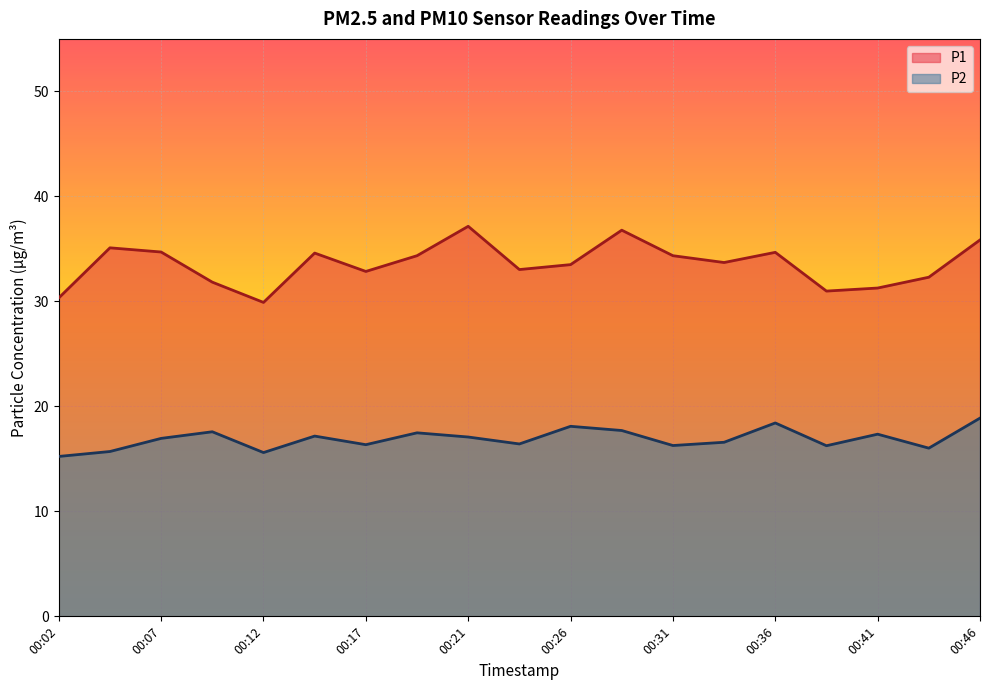

What is the average value of the P1 series?

33.5